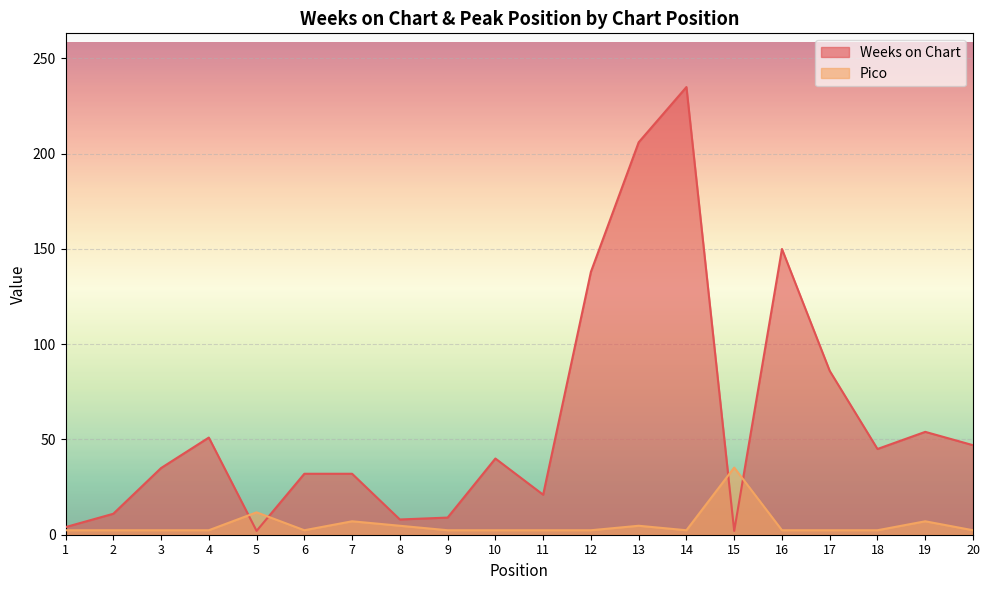

Which label corresponds to the largest value in the chart?

14